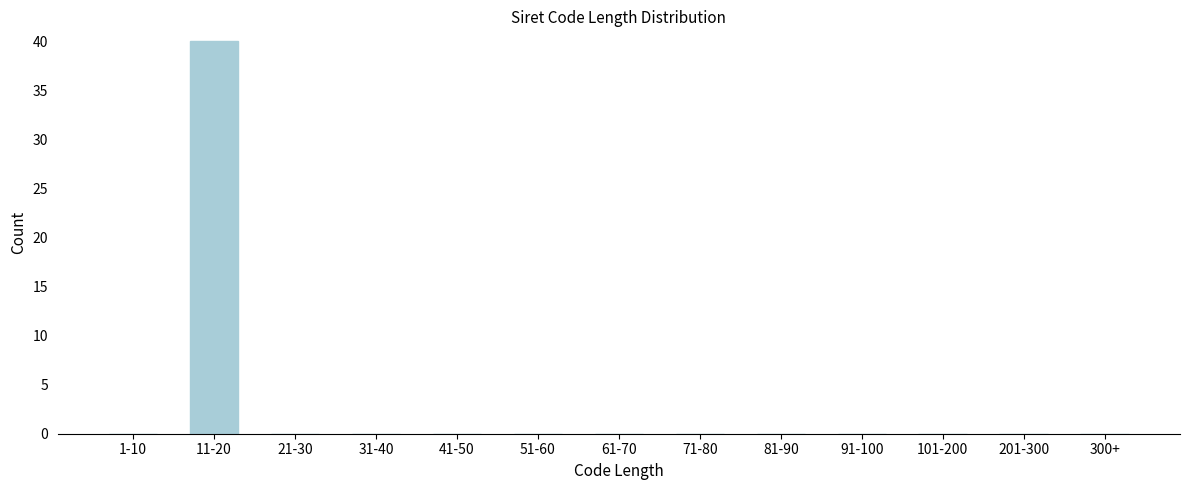

Reading left to right, extract all data points from this chart.

1-10=0	11-20=40	21-30=0	31-40=0	41-50=0	51-60=0	61-70=0	71-80=0	81-90=0	91-100=0	101-200=0	201-300=0	300+=0